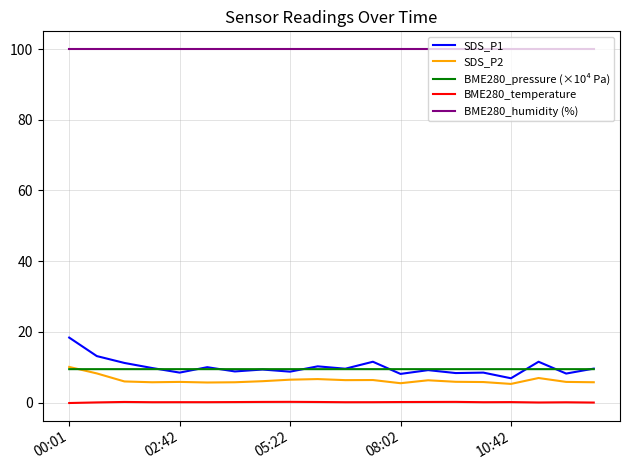

True or false: BME280_humidity (%) and SDS_P1 intersect in this chart.

False